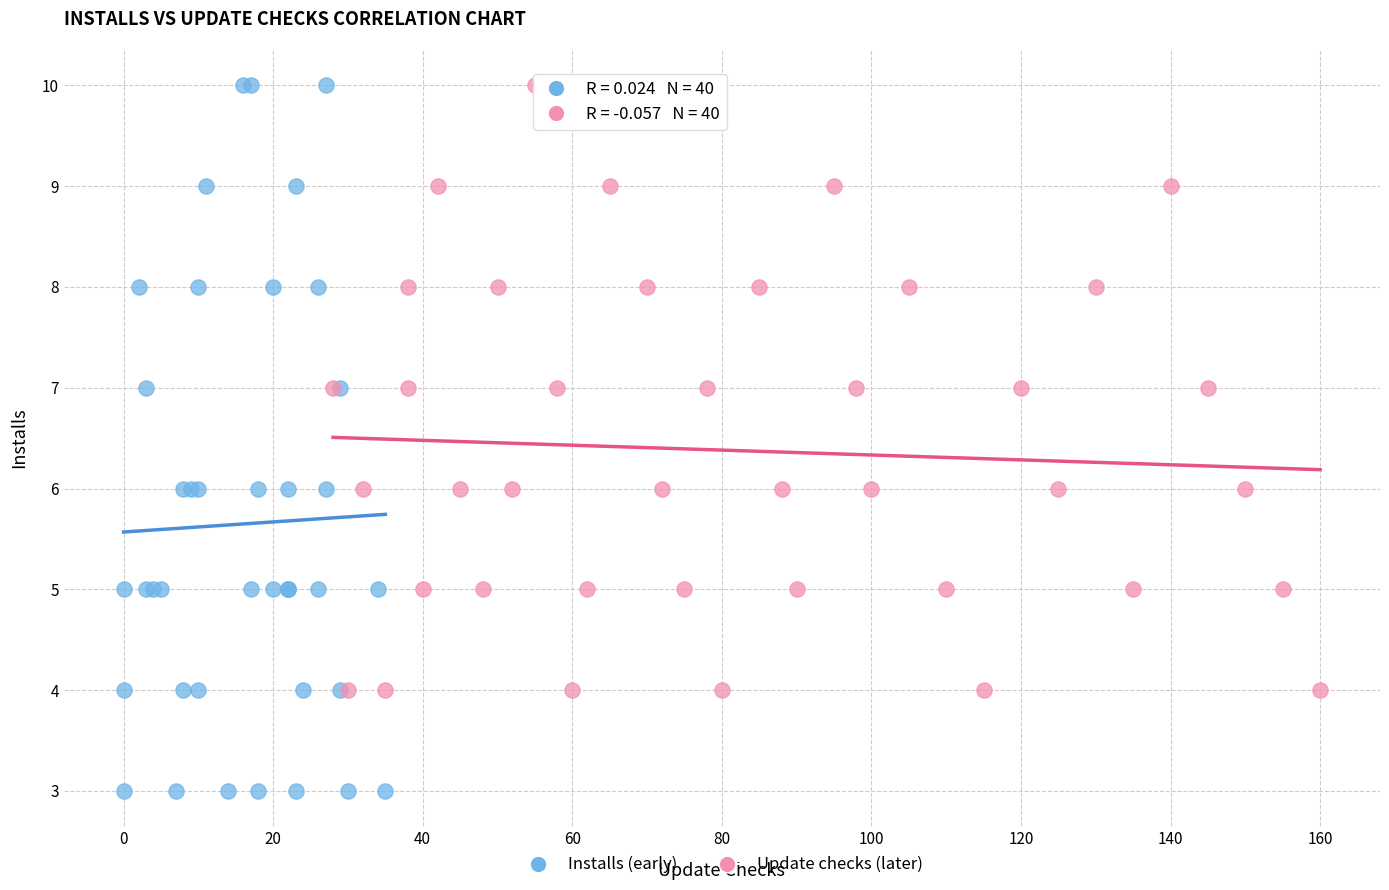

Which series has the largest Y range (max minus min)?

Installs (early)